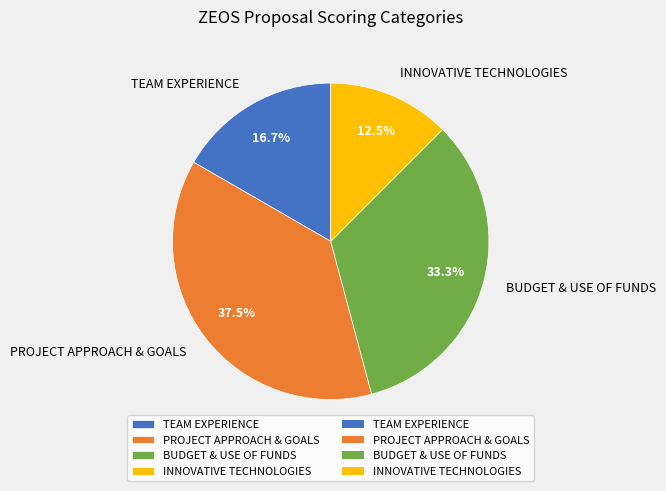

To the nearest percent, what percentage of the pie is BUDGET & USE OF FUNDS?

33%